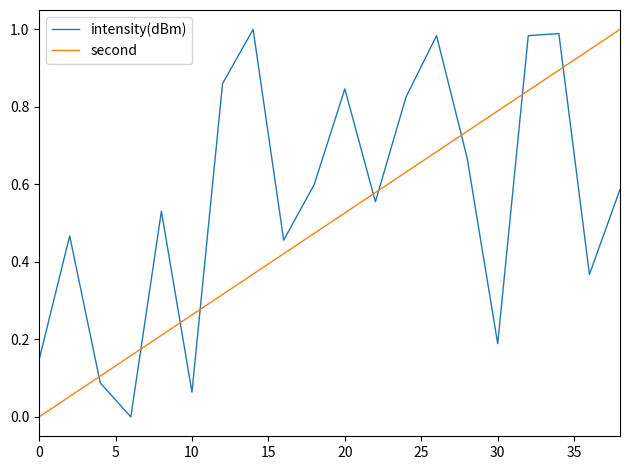

True or false: intensity(dBm) and second cross at least once.

True